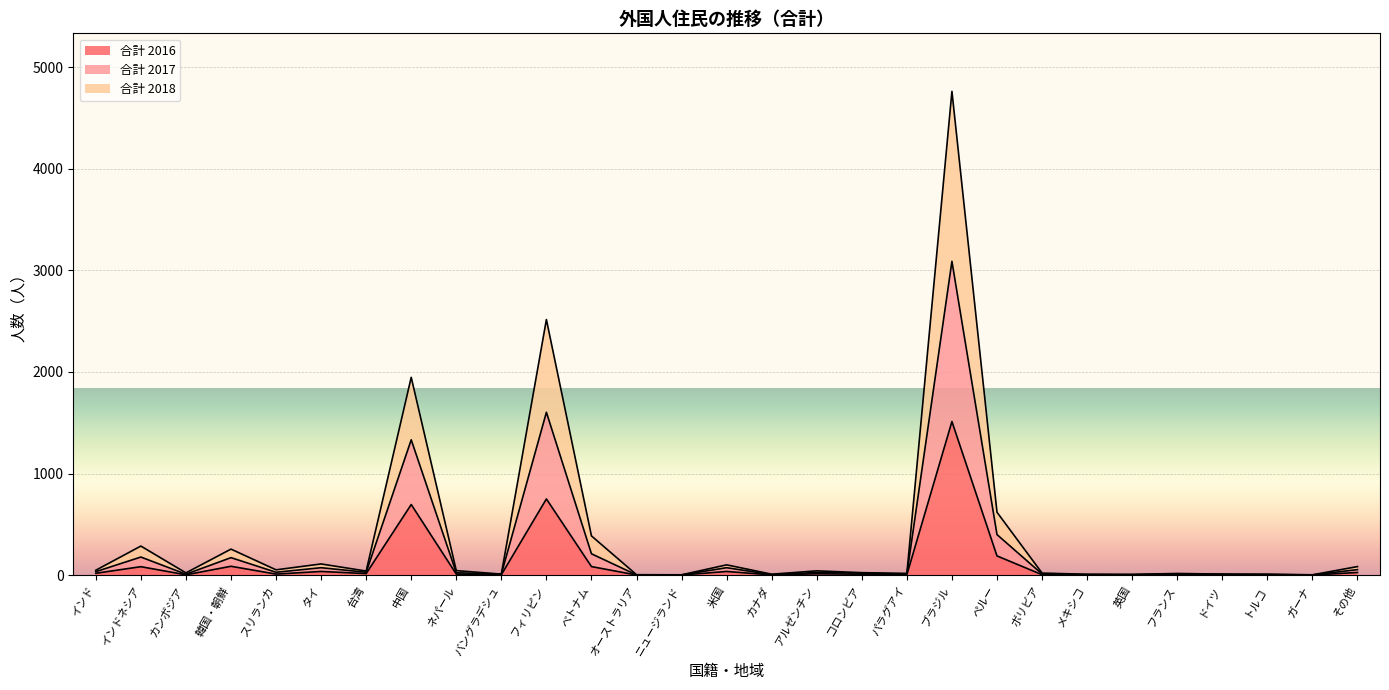

True or false: 合計 2017 and 合計 2018 cross at least once.

False